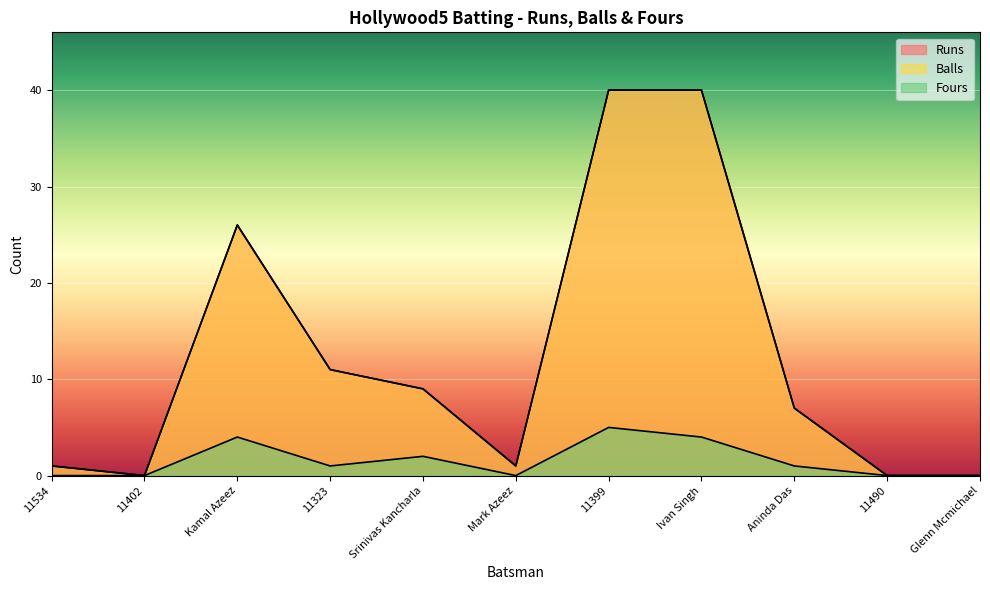

Reading left to right, transcribe all the data shown in this chart.

Runs: 11534=1	11402=0	Kamal Azeez=26	11323=11	Srinivas Kancharla=9	Mark Azeez=1	11399=40	Ivan Singh=40	Aninda Das=7	11490=0	Glenn Mcmichael=0
Balls: 11534=1	11402=0	Kamal Azeez=26	11323=11	Srinivas Kancharla=9	Mark Azeez=1	11399=40	Ivan Singh=40	Aninda Das=7	11490=0	Glenn Mcmichael=0
Fours: 11534=0	11402=0	Kamal Azeez=4	11323=1	Srinivas Kancharla=2	Mark Azeez=0	11399=5	Ivan Singh=4	Aninda Das=1	11490=0	Glenn Mcmichael=0